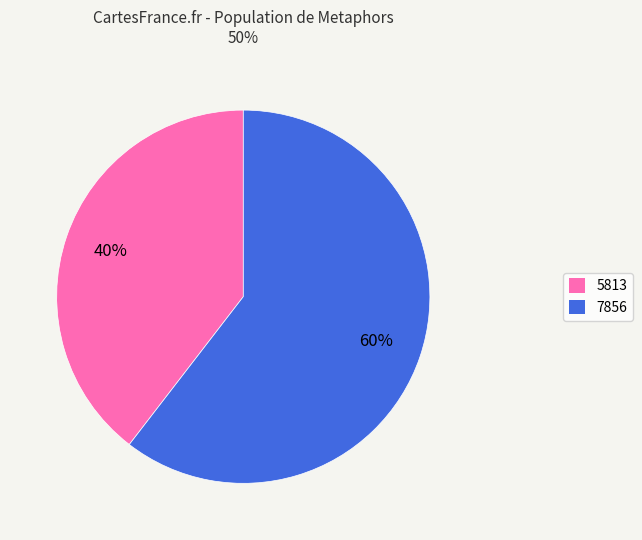

Do 5813 and 7856 together represent more than half of the pie?

Yes